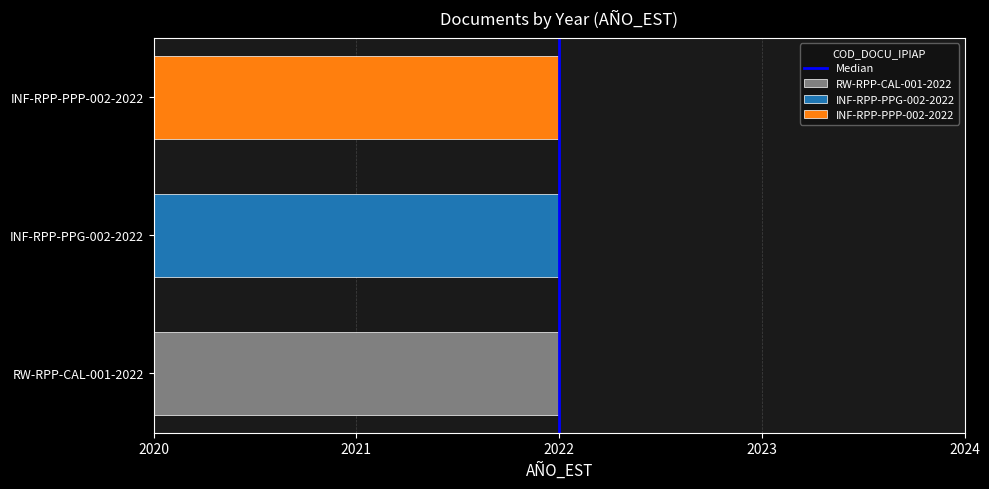

Is it true that the value at 2022 is 1?

True